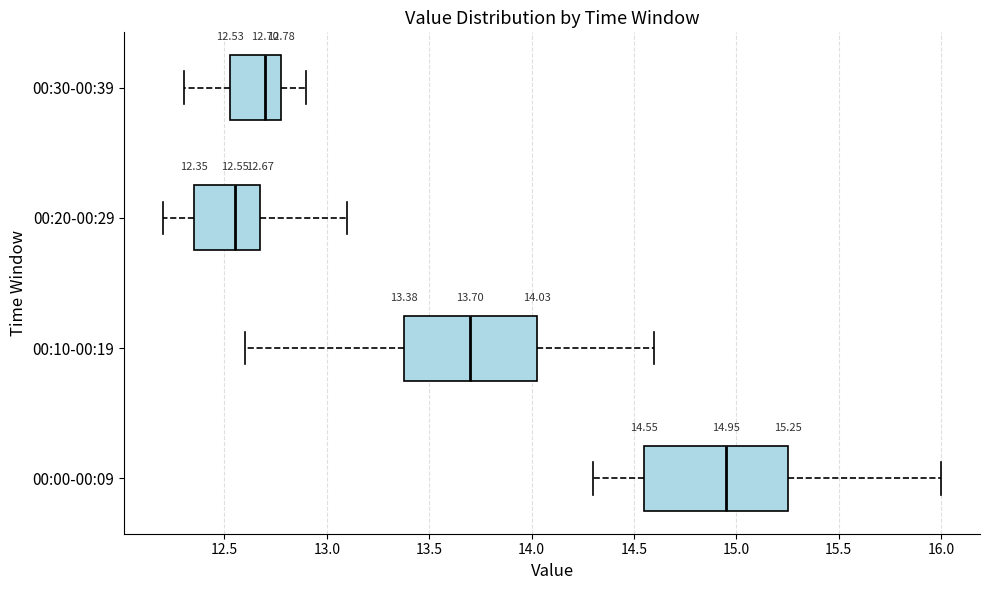

Which box's median line is the furthest to the left?

00:20-00:29